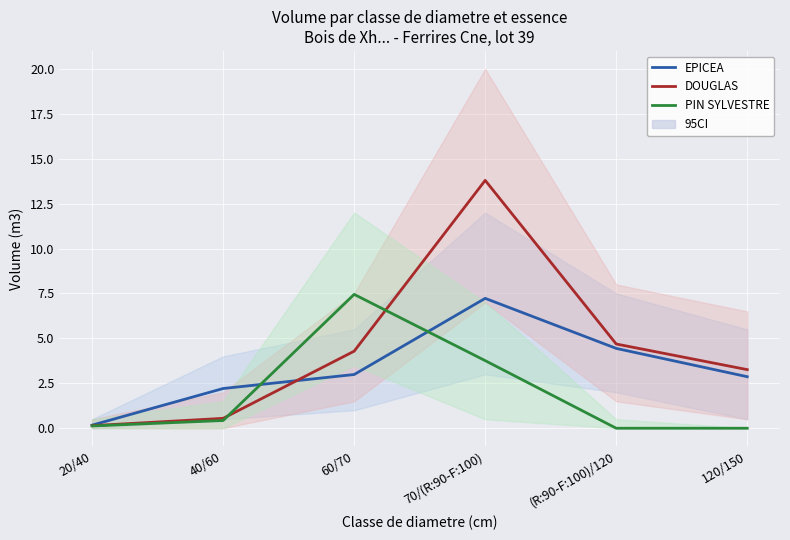

Reading right to left, list all the values displayed in this chart.

EPICEA: 2.9	4.4	7.2	3.0	2.2	0.2
DOUGLAS: 3.3	4.7	13.8	4.3	0.6	0.1
PIN SYLVESTRE: 0.0	0.0	3.8	7.5	0.4	0.1